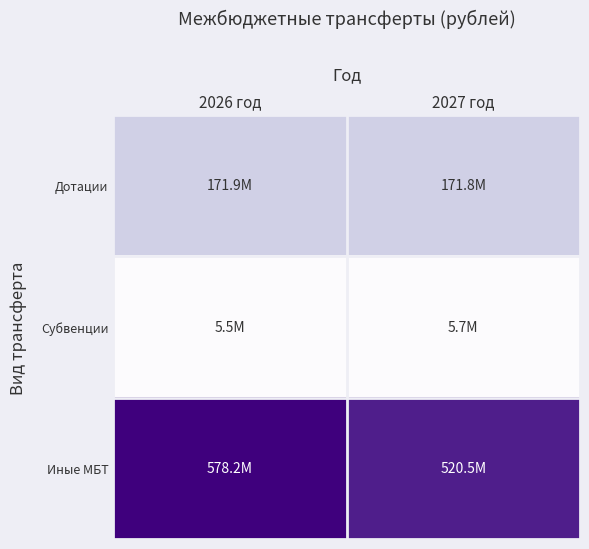

At which category is the sum across all series the highest?

2026 год